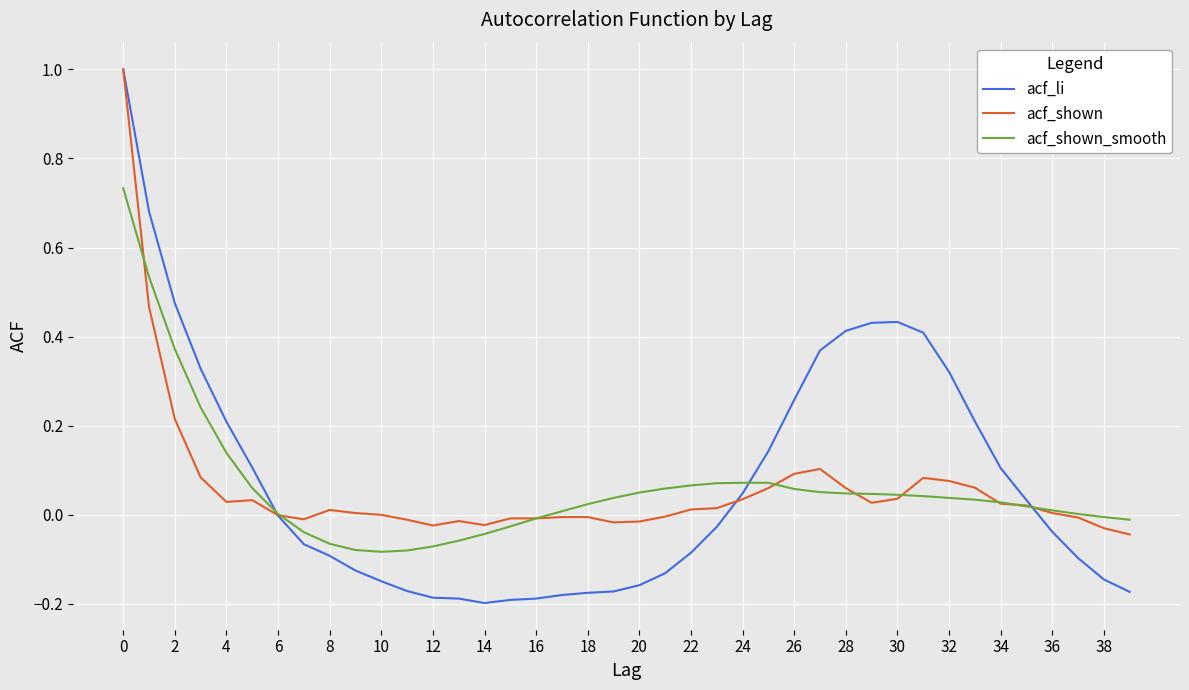

Which series has the largest range (max minus min)?

acf_li